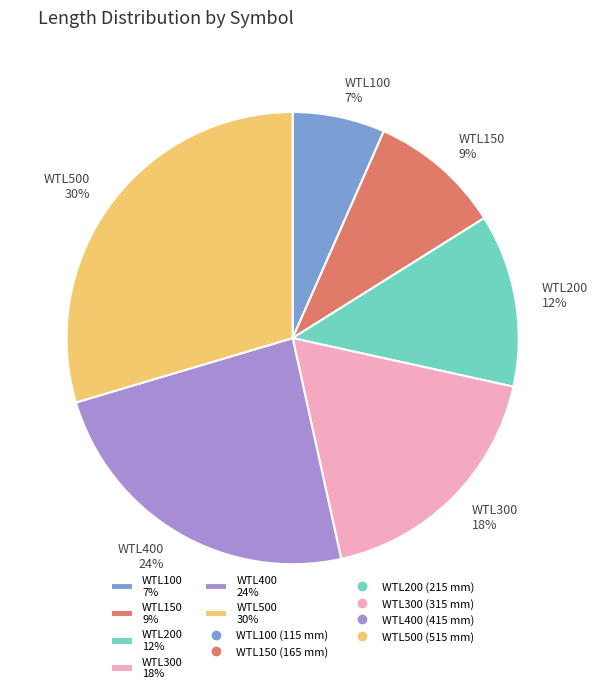

Is it true that WTL500 is 21% of the pie?

False